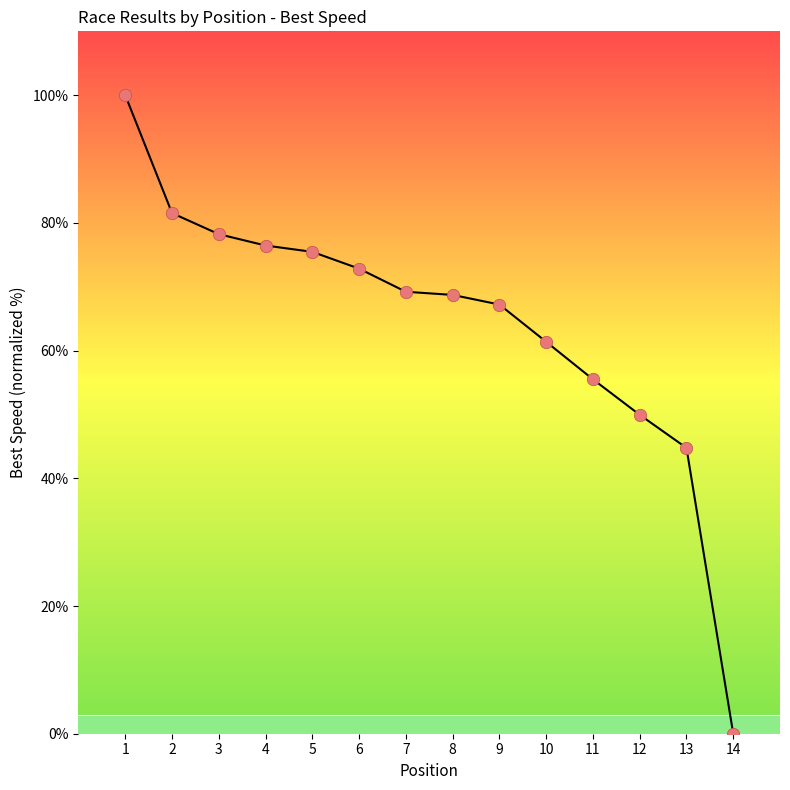

Between 4 and 7, which is larger?

4